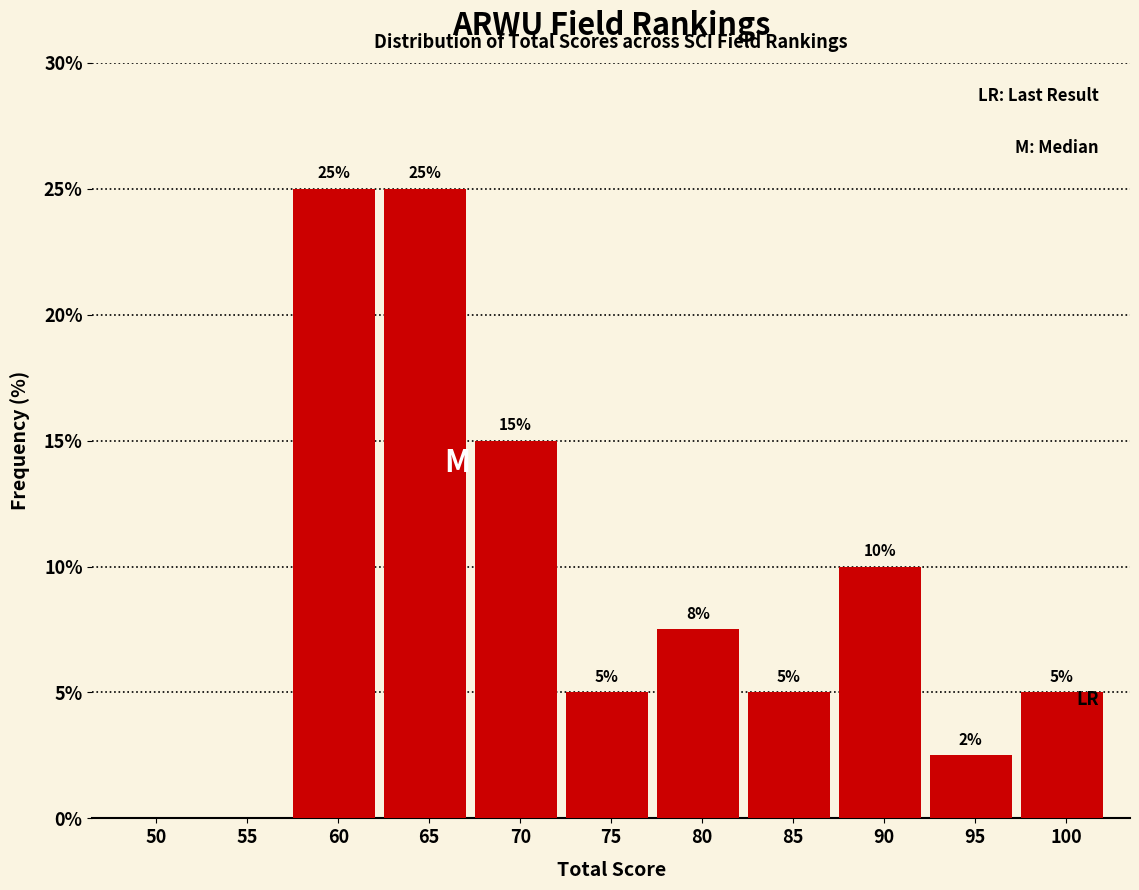

Which has a higher value, 55 or 70?

70